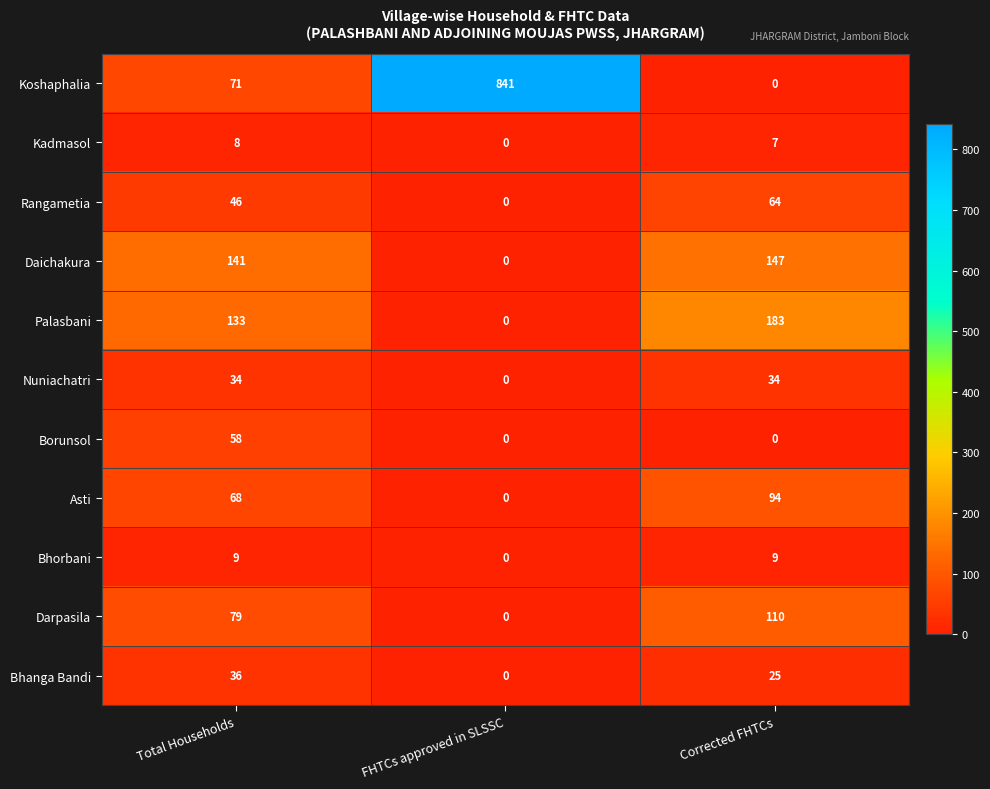

What is the difference between the Palasbani values at Corrected FHTCs and FHTCs approved in SLSSC?

183